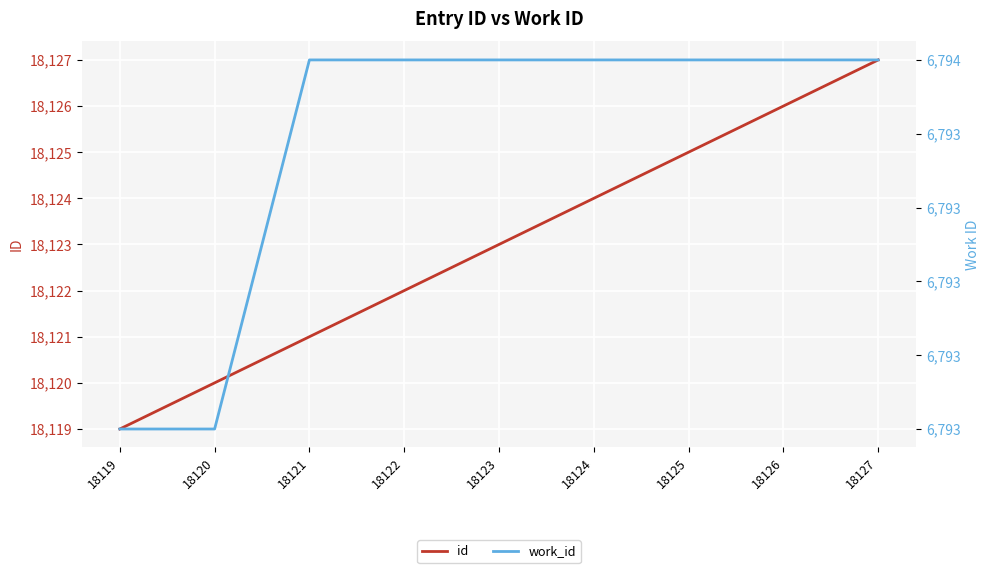

Which has a higher value, 18123 or 18122?

18123